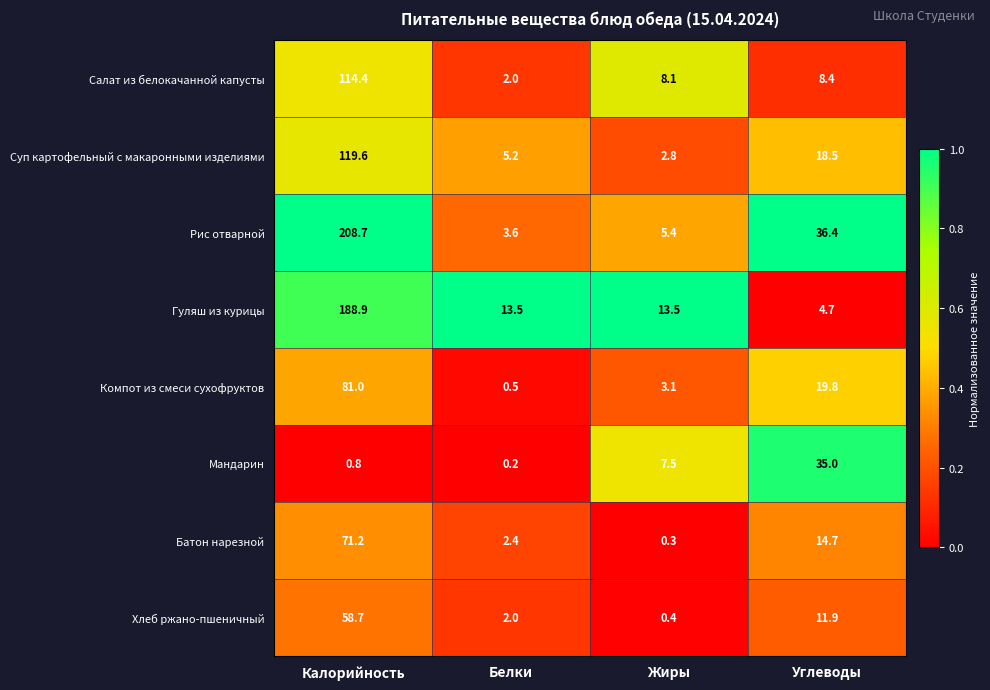

Which category has the highest value in the Мандарин series?

Углеводы